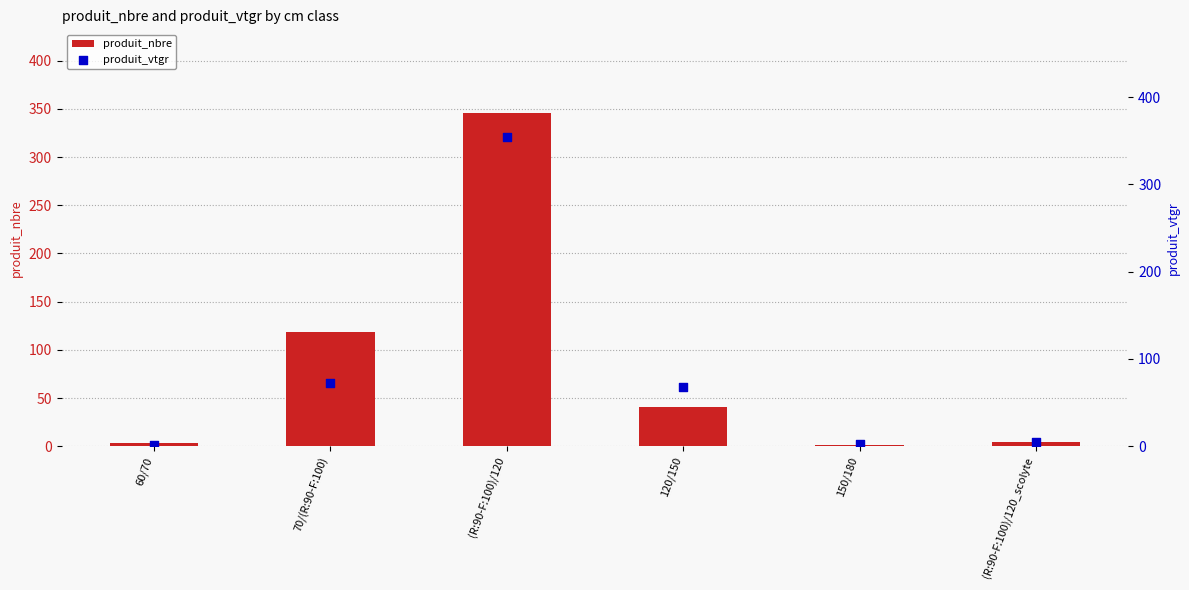

Which series contains the highest Y value?

produit_vtgr